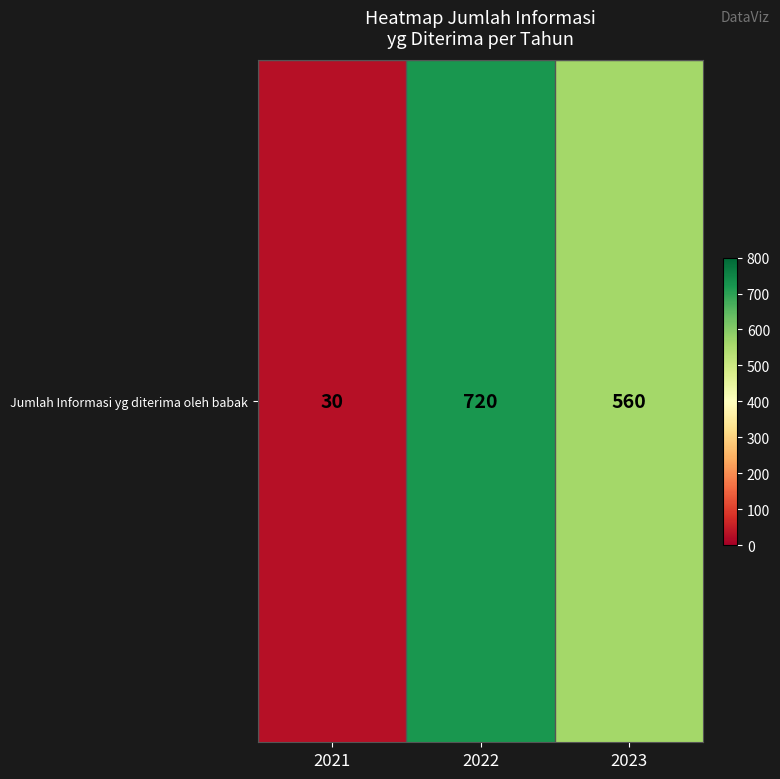

What is the approximate value at 2021, to the nearest 50?

50